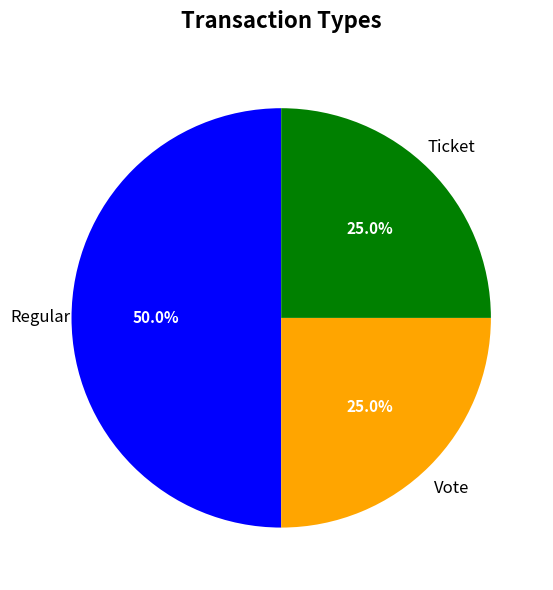

Combined, what portion of the pie is Regular and Ticket?

75.0%